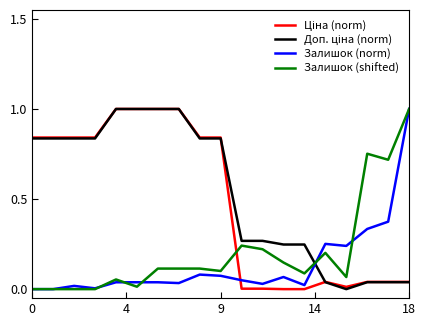

Is this an area chart (filled region under the line)?

No